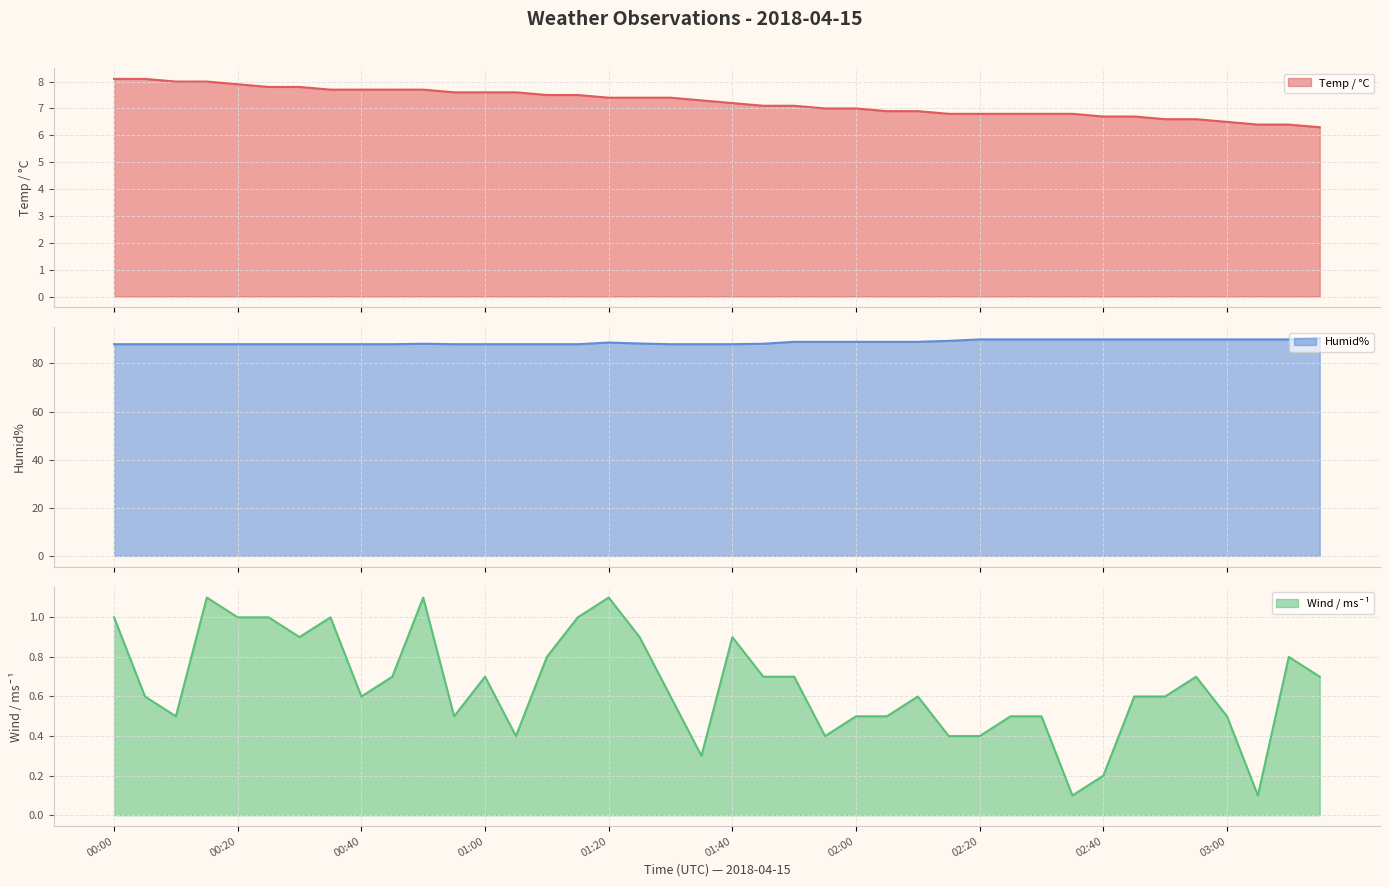

The value of Wind / ms¯¹ at 01:10 is 0.3. True or false?

False